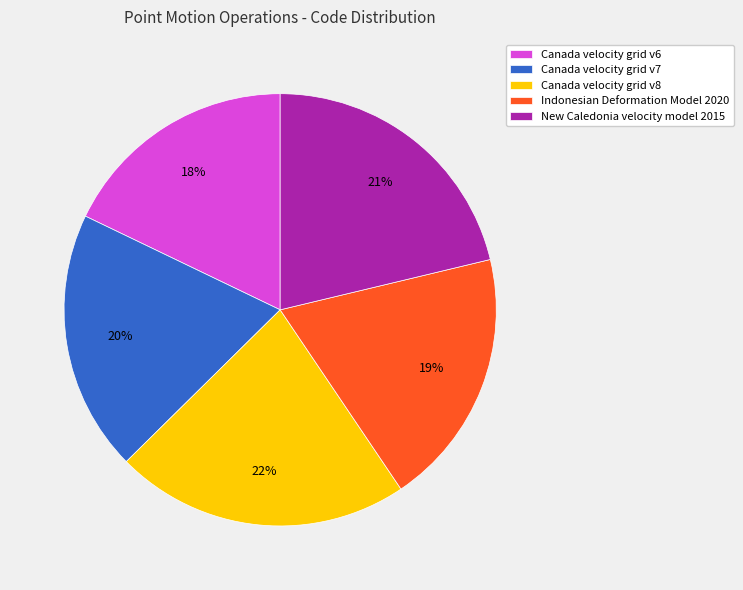

To the nearest percent, what portion does Canada velocity grid v6 represent?

18%